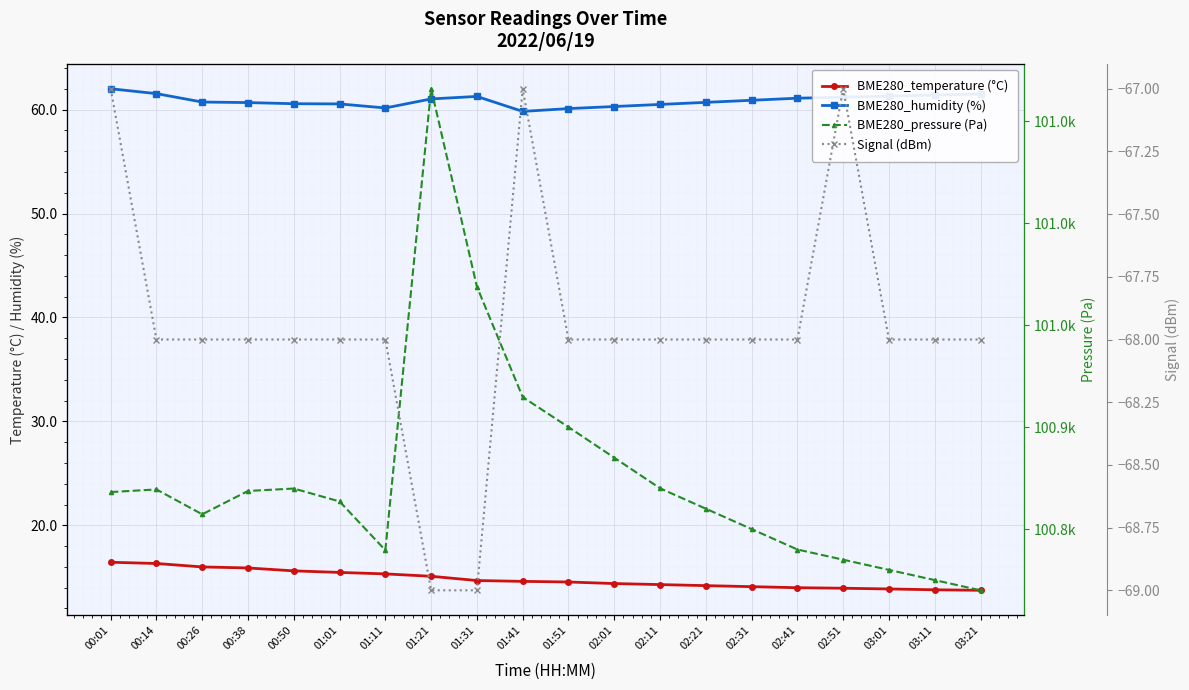

True or false: BME280_humidity (%) has a value of 60.2 at 01:11.

True